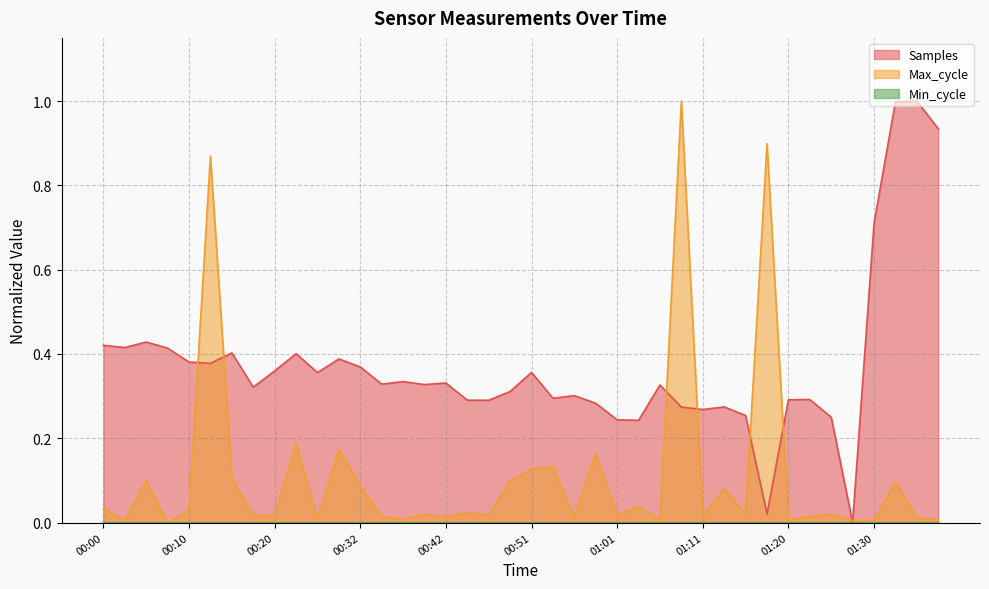

How many lines are shown in the chart?

3